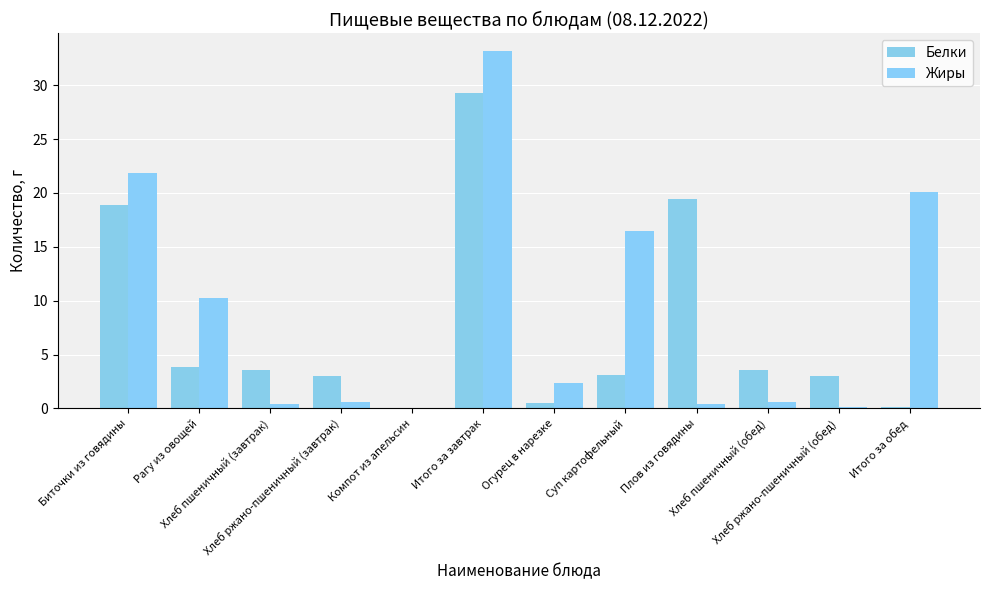

How many groups of bars are there?

12